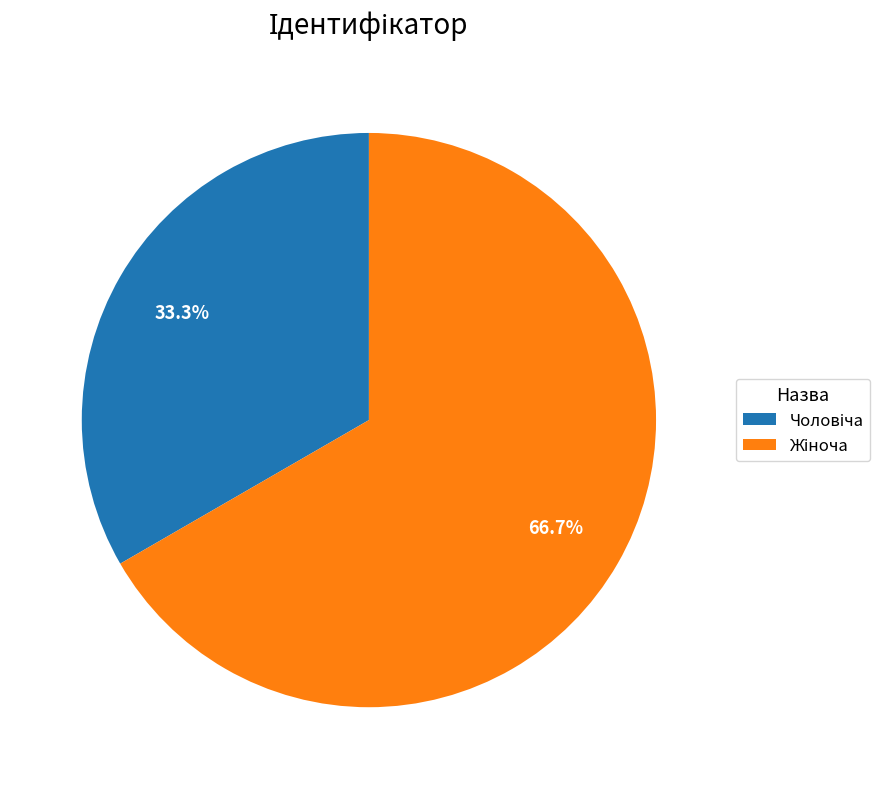

What is the change in value from Чоловіча to Жіноча?

+1